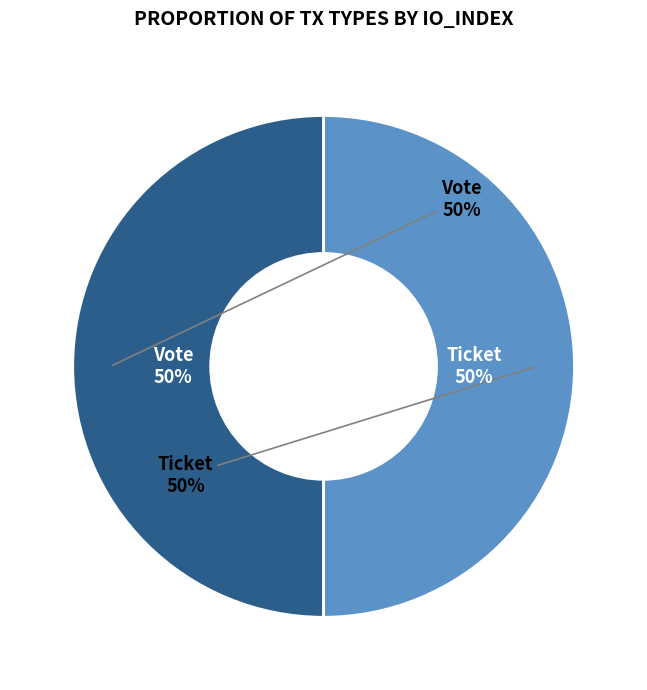

Which category has the smallest portion of the pie?

Ticket (io_index=0)